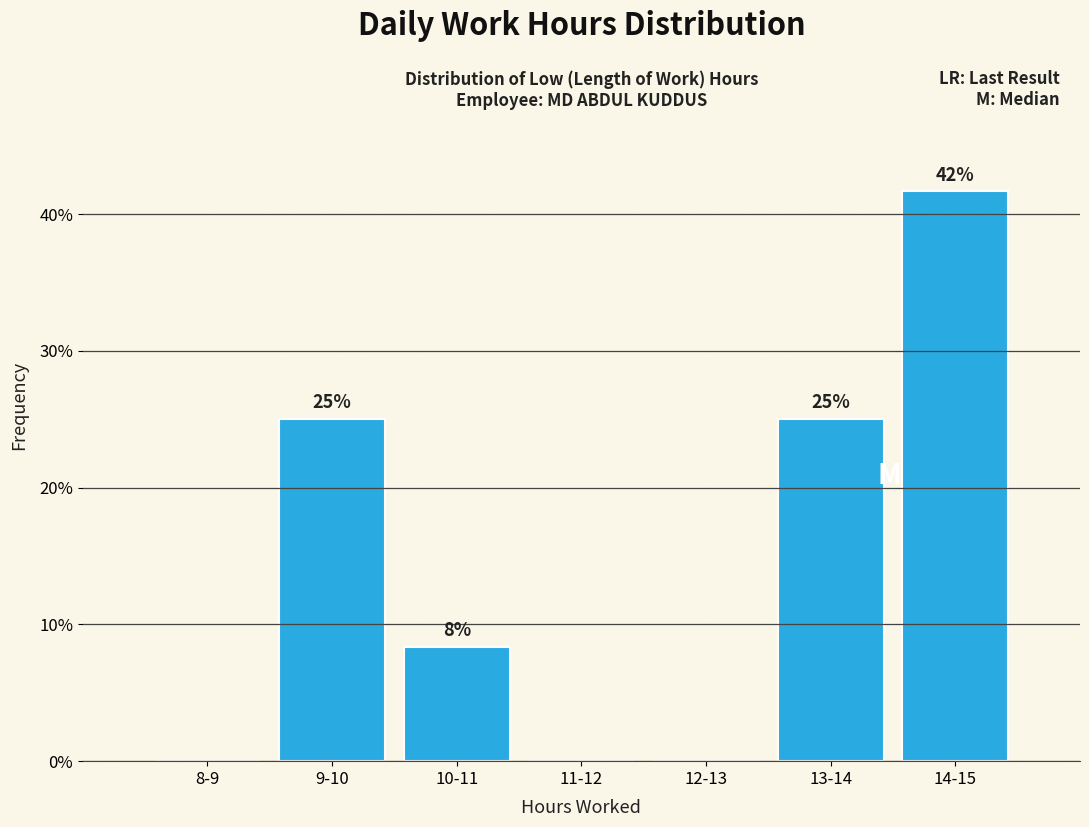

What is the ratio of the value at 14-15 to the value at 13-14?

1.7